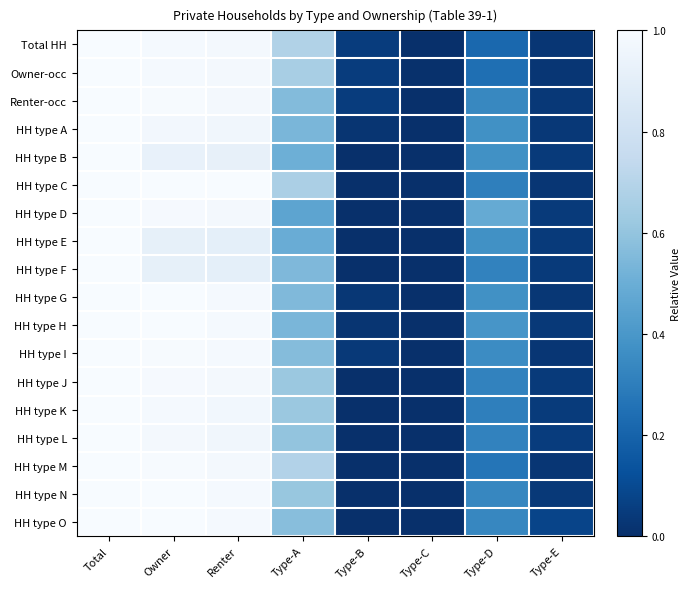

Rank the series by their maximum value, from lowest to highest.

Total HH, Owner-occ, Renter-occ, HH type A, HH type B, HH type C, HH type D, HH type E, HH type F, HH type G, HH type H, HH type I, HH type J, HH type K, HH type L, HH type M, HH type N, HH type O